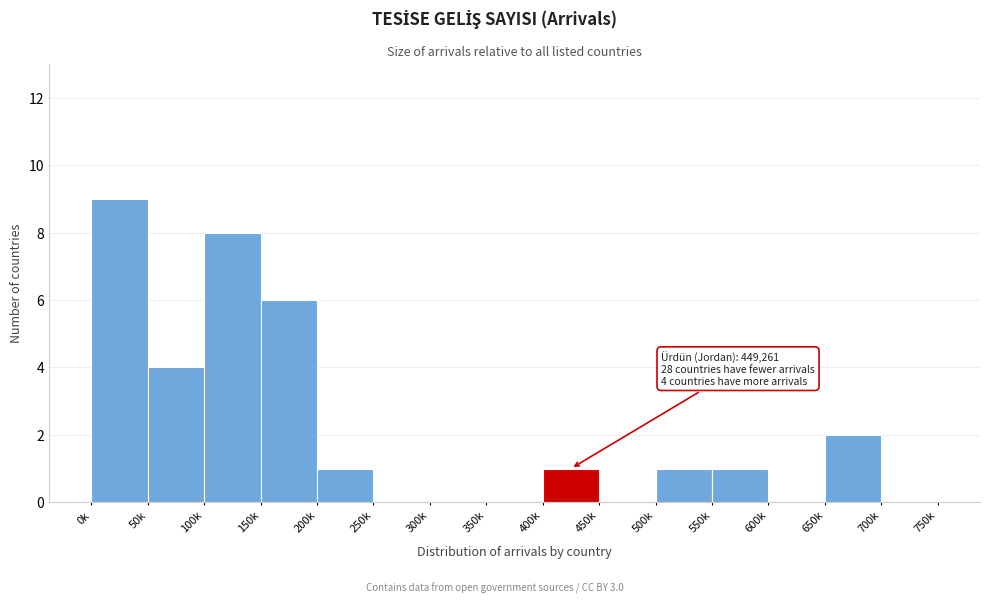

Reading left to right, list all the values displayed in this chart.

0k=9	50k=4	100k=8	150k=6	200k=1	250k=0	300k=0	350k=0	400k=1	450k=0	500k=1	550k=1	600k=0	650k=2	700k=0